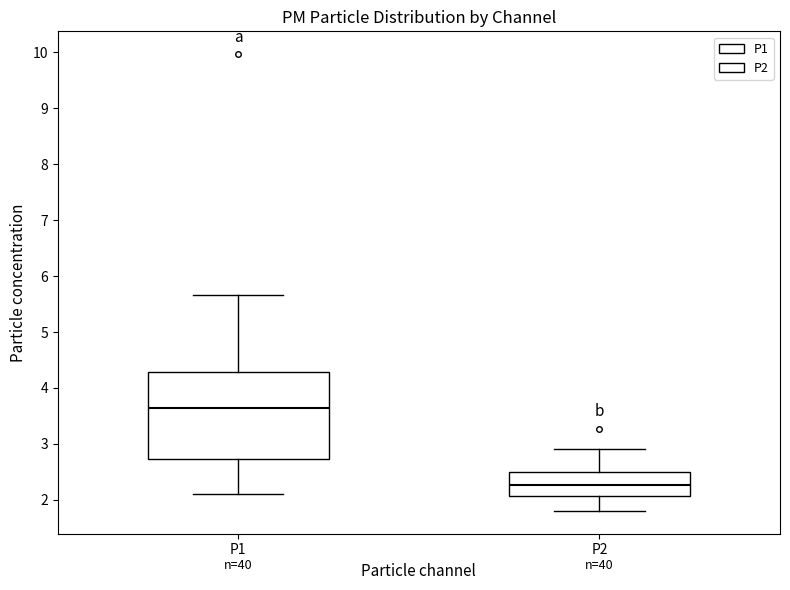

Comparing the boxes themselves (not the whiskers), which one is the tallest?

P1